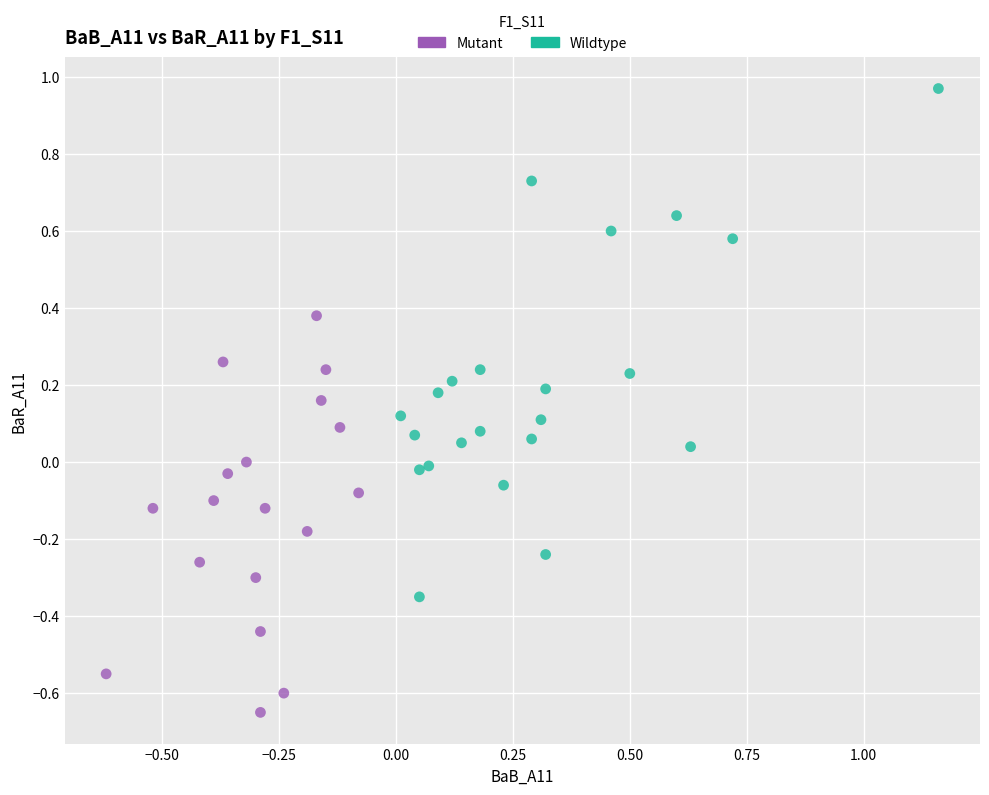

Which series contains the highest Y value?

Wildtype